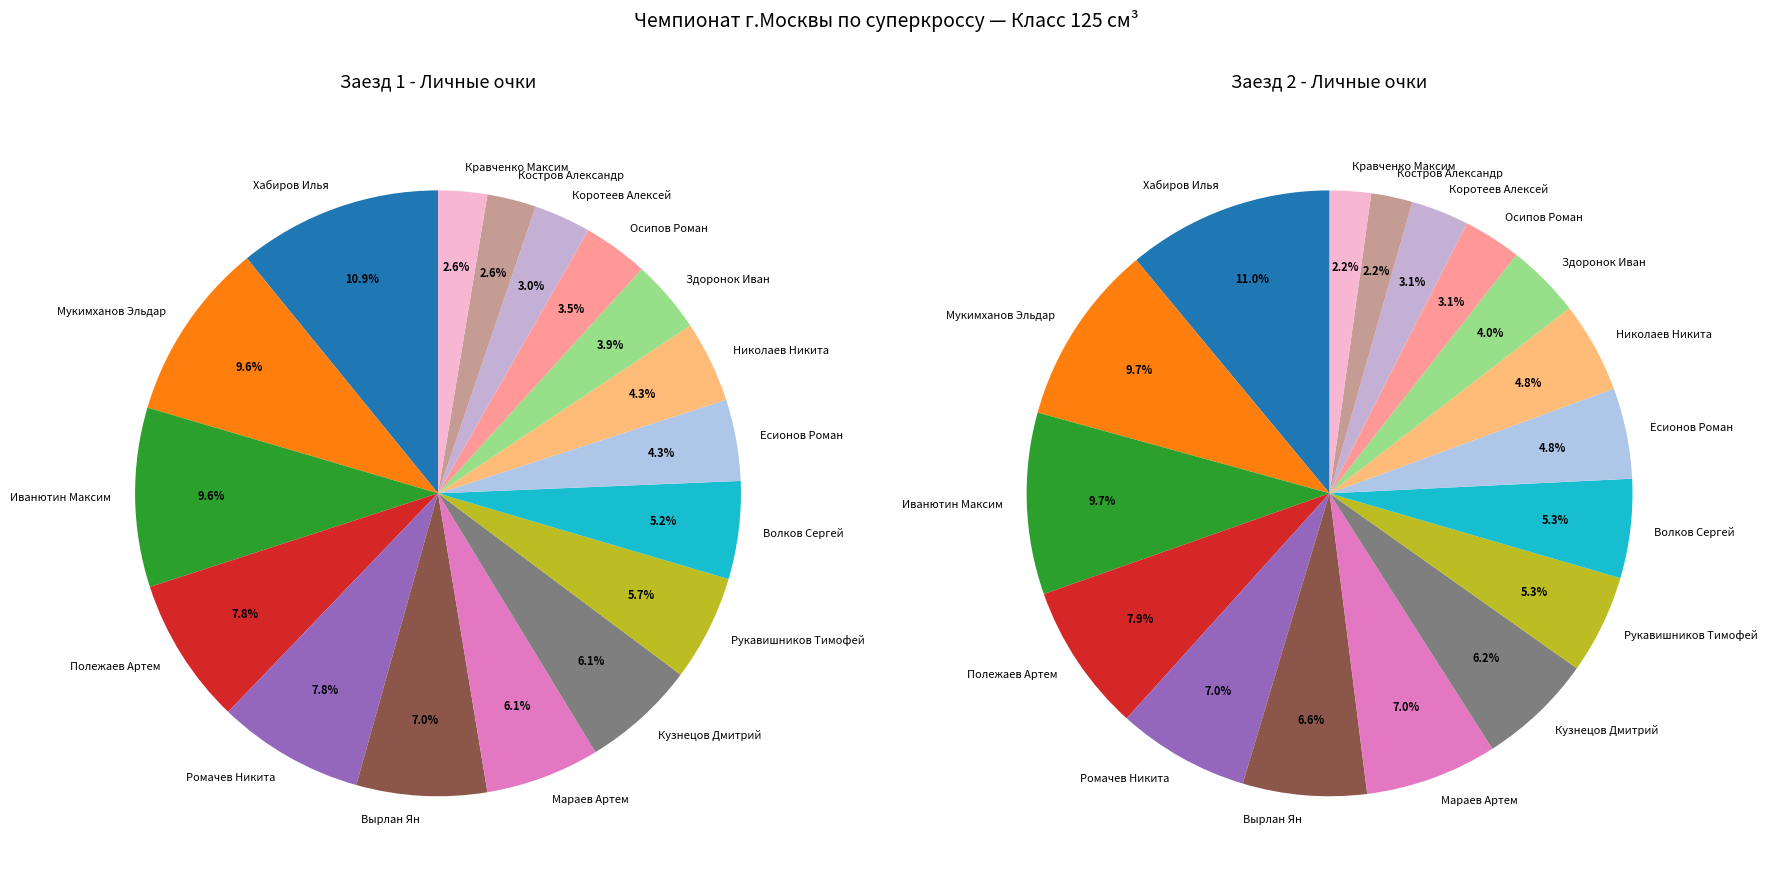

To the nearest percent, what portion does Мараев Артем represent?

7%